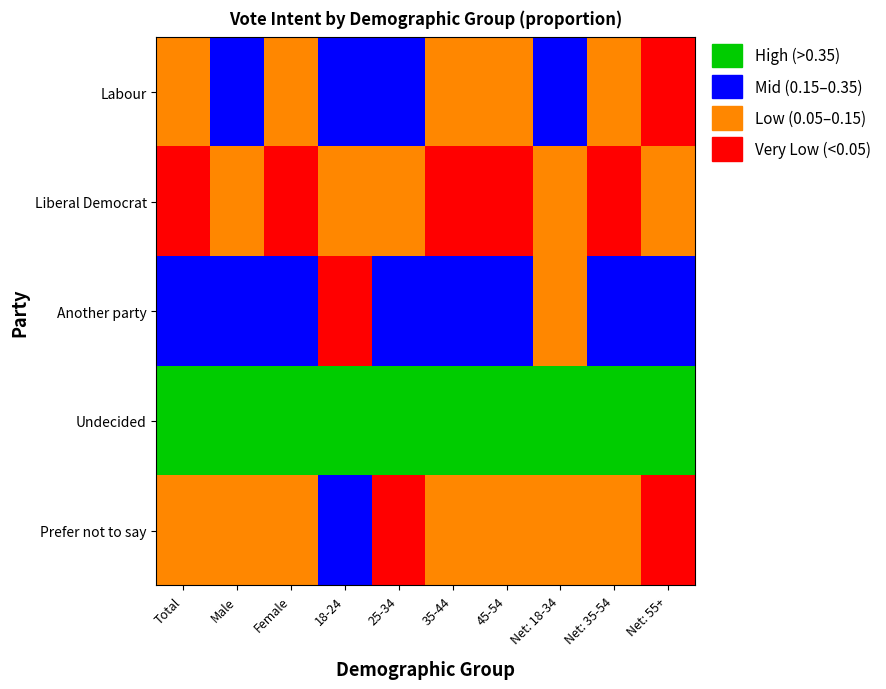

What is the average value of the Prefer not to say series?

0.1